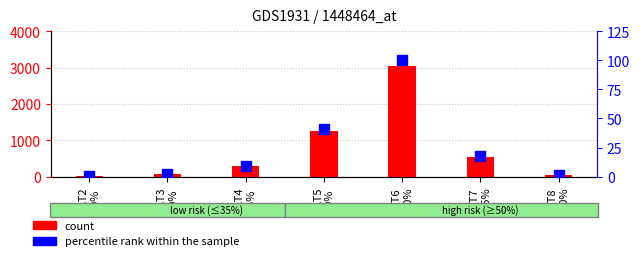

Which series contains the highest Y value?

count